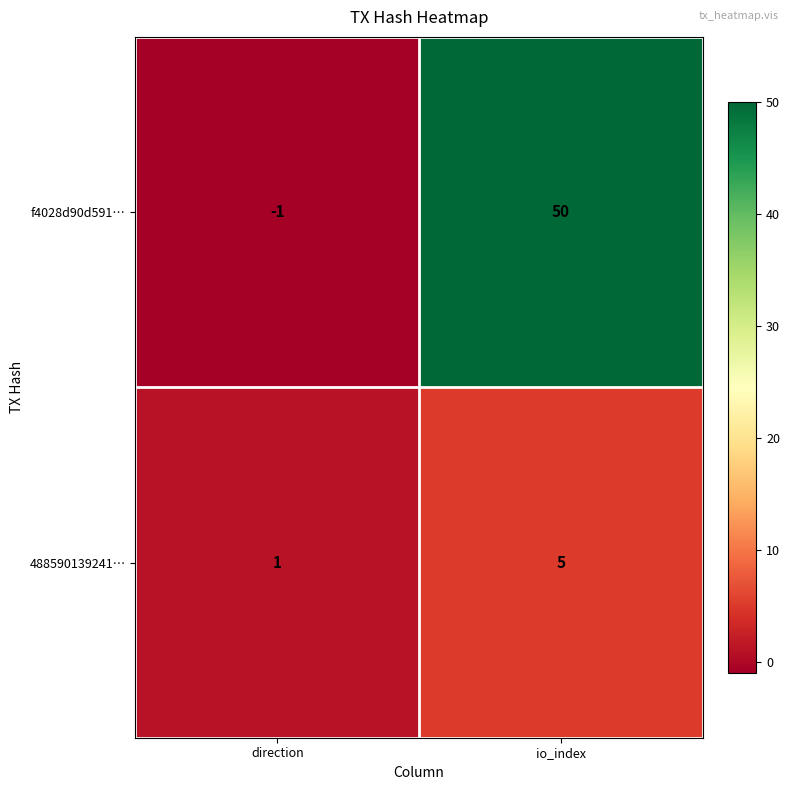

Reading right to left, transcribe all the data shown in this chart.

f4028d90d591…: io_index=50	direction=-1
488590139241…: io_index=5	direction=1